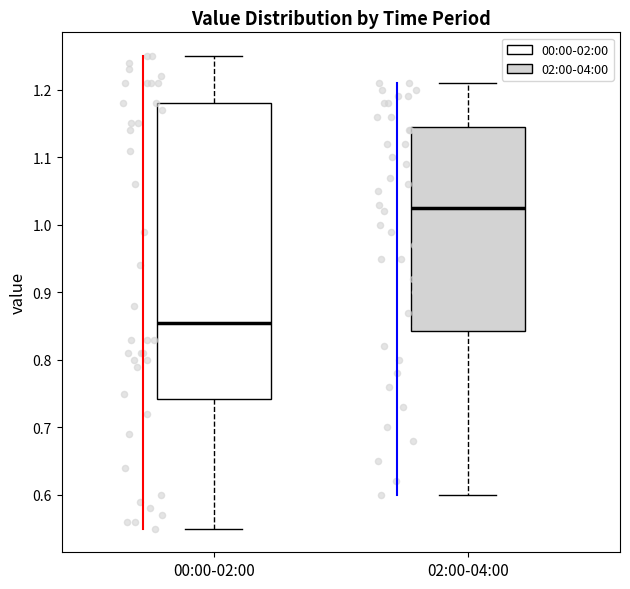

Reading left to right, transcribe this box plot: for each box, give where its median line is, the range the box spans, and where its two whiskers end, as read against the y-axis. The values are not printed on the chart, so give them approximately, as read against the axis.

00:00-02:00: median 0.86, box 0.74 to 1.18, whiskers 0.55 to 1.25
02:00-04:00: median 1.03, box 0.84 to 1.15, whiskers 0.60 to 1.21